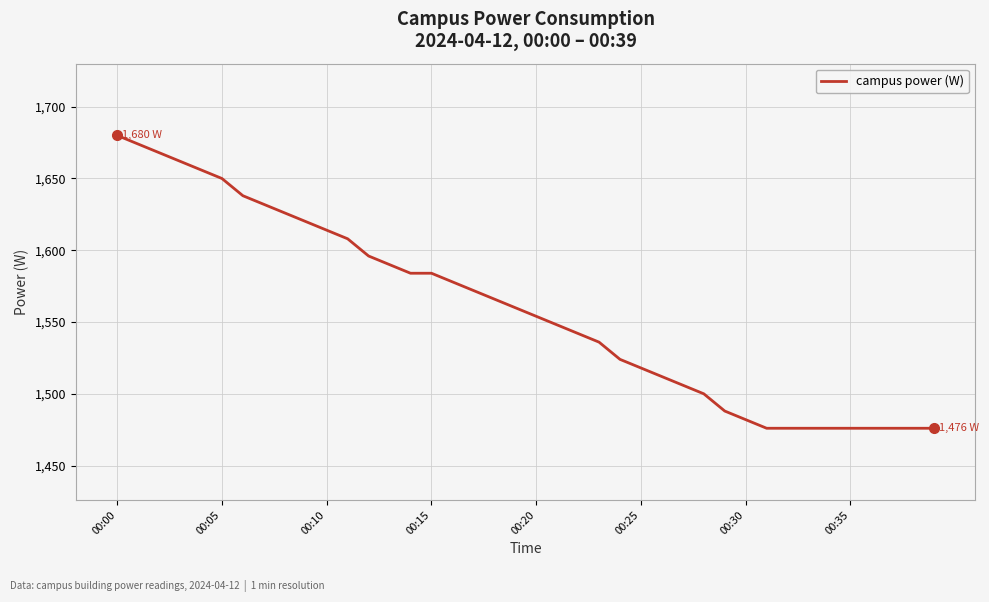

What is the difference between the maximum and minimum values?

204